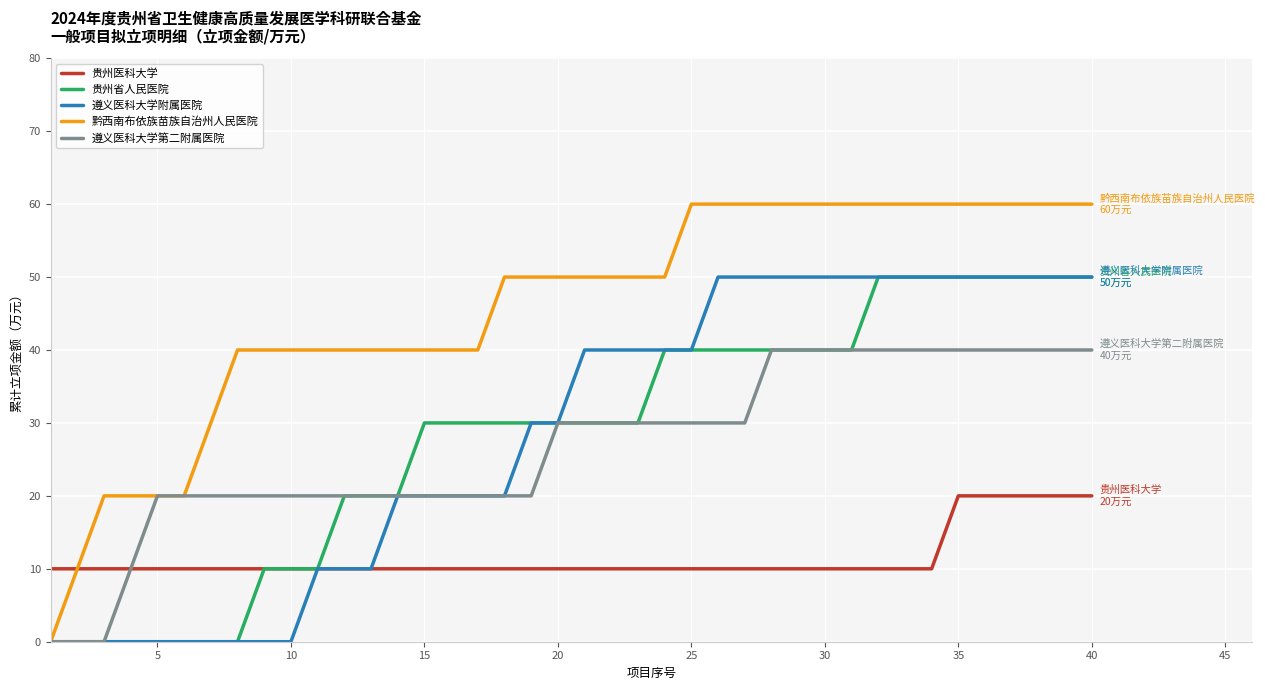

Which series has the widest spread of values?

黔西南布依族苗族自治州人民医院